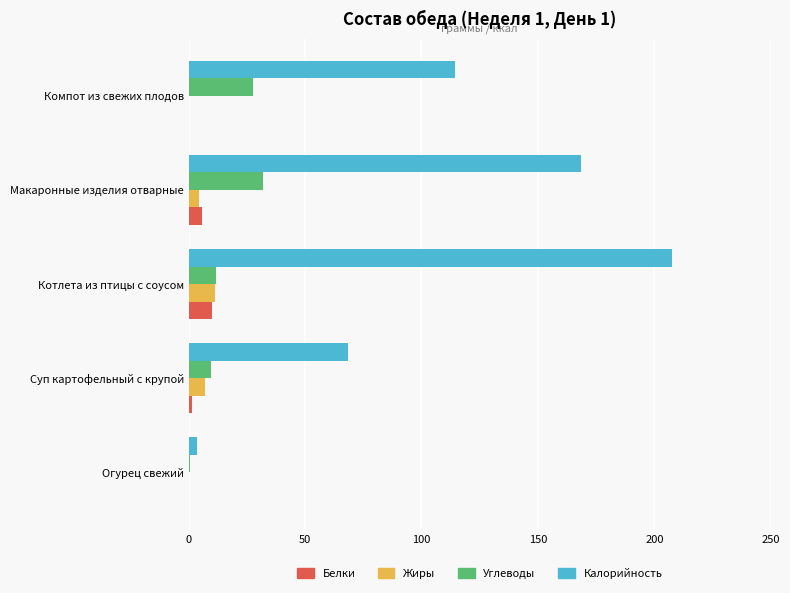

What are all the series names shown in the legend?

Белки, Жиры, Углеводы, Калорийность